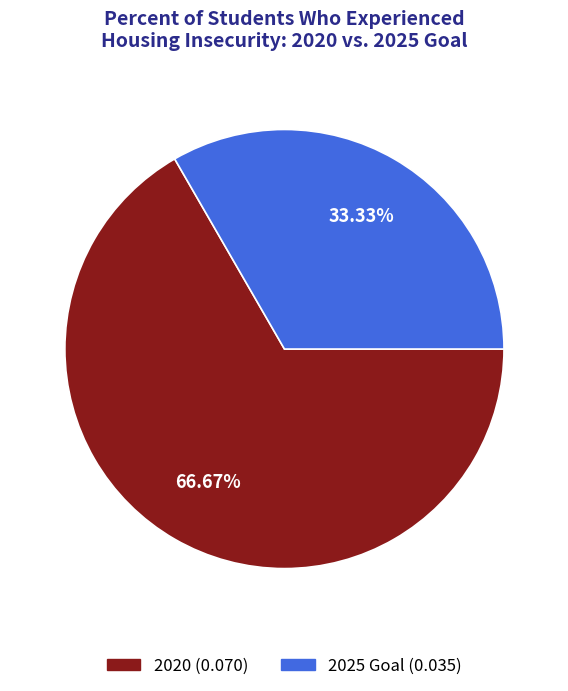

Which category has the smallest portion of the pie?

2025 Goal